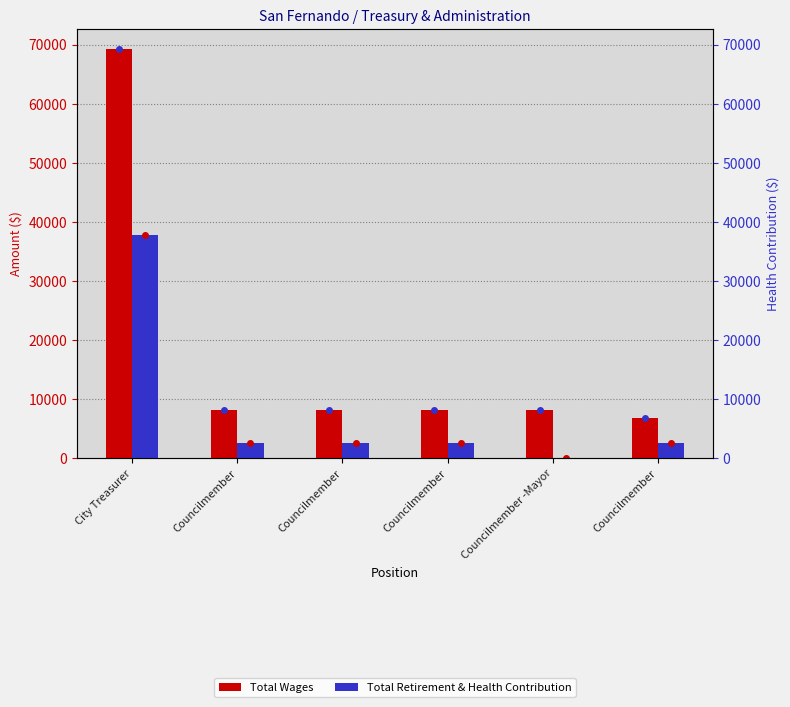

Rank the series by their average value, from highest to lowest.

Total Wages, Total Retirement & Health Contribution